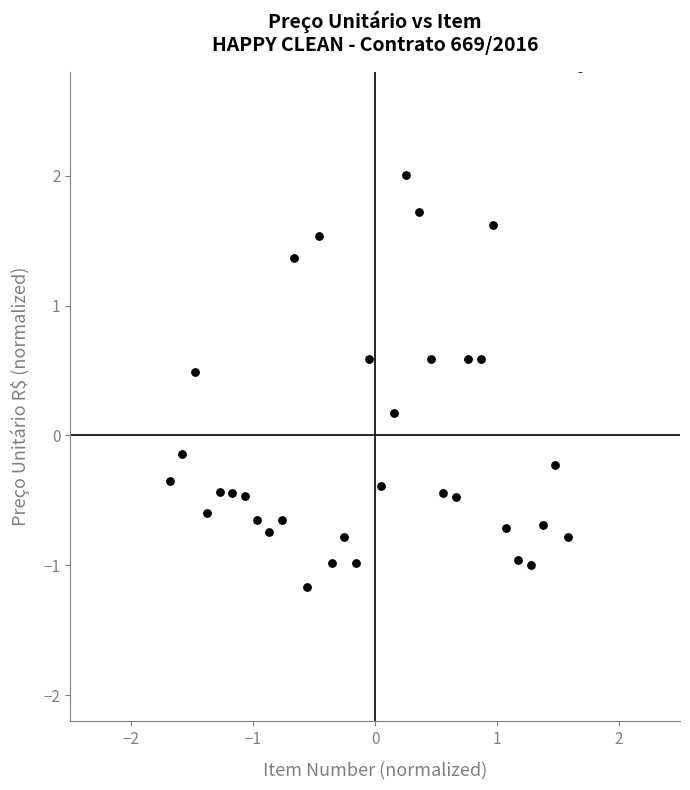

What is the range of X values (max minus min)?

3.4